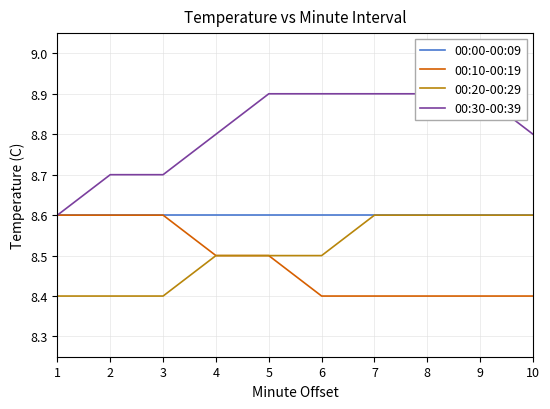

Read the 00:30-00:39 value at 6.

8.9